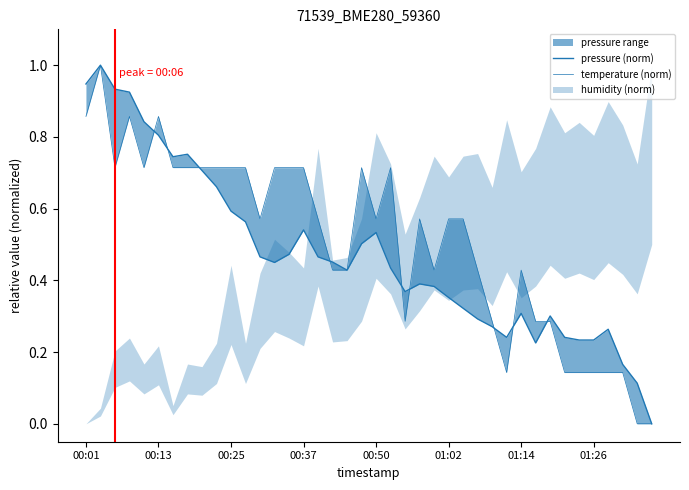

What is the difference between the temperature (norm) values at 01:26 and 37?

0.6